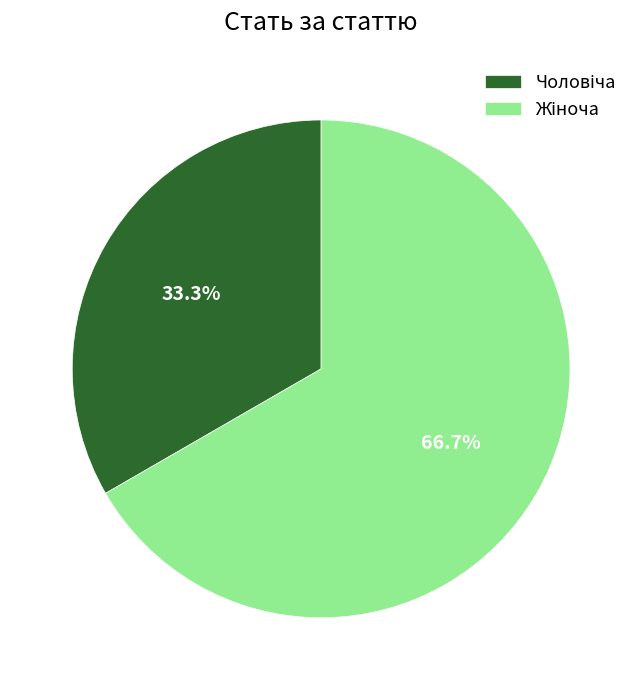

Is there a majority slice in this chart?

Yes